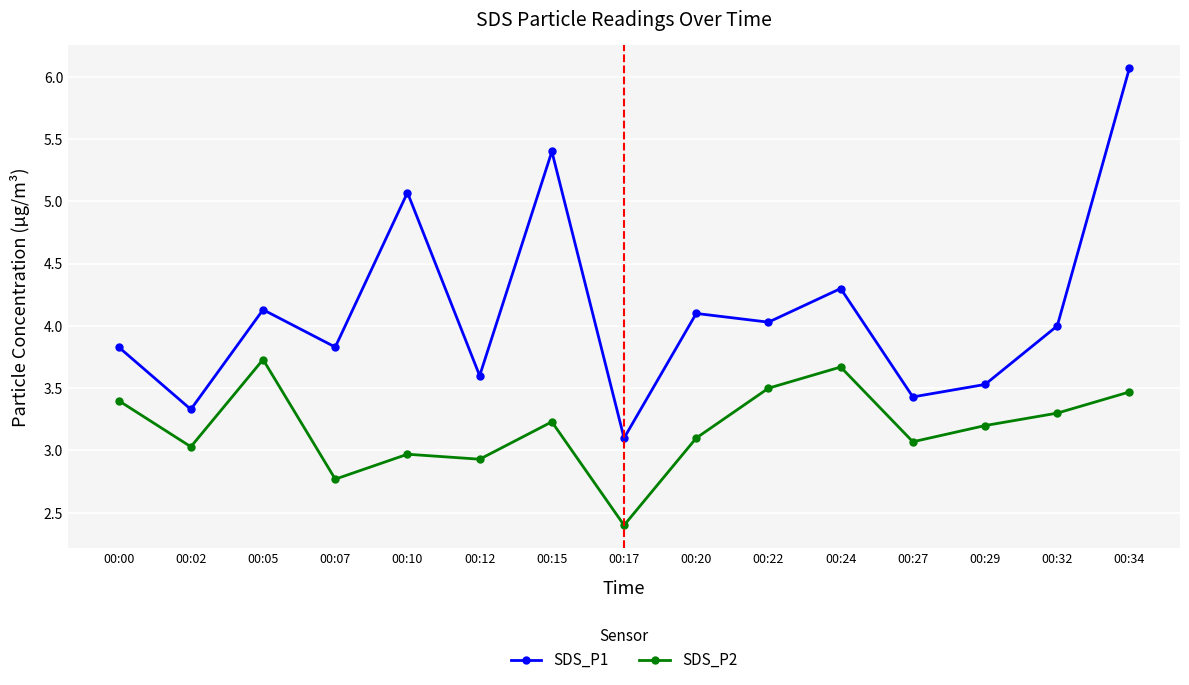

Read the SDS_P1 value at 00:27.

3.4